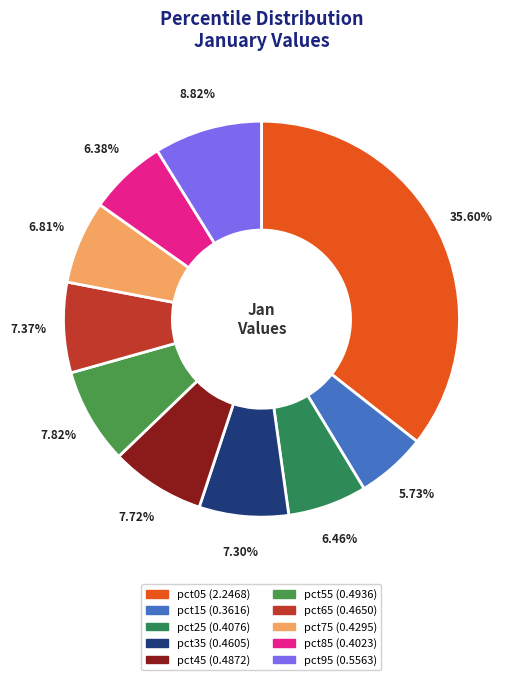

What is the smallest slice in the pie chart?

pct15